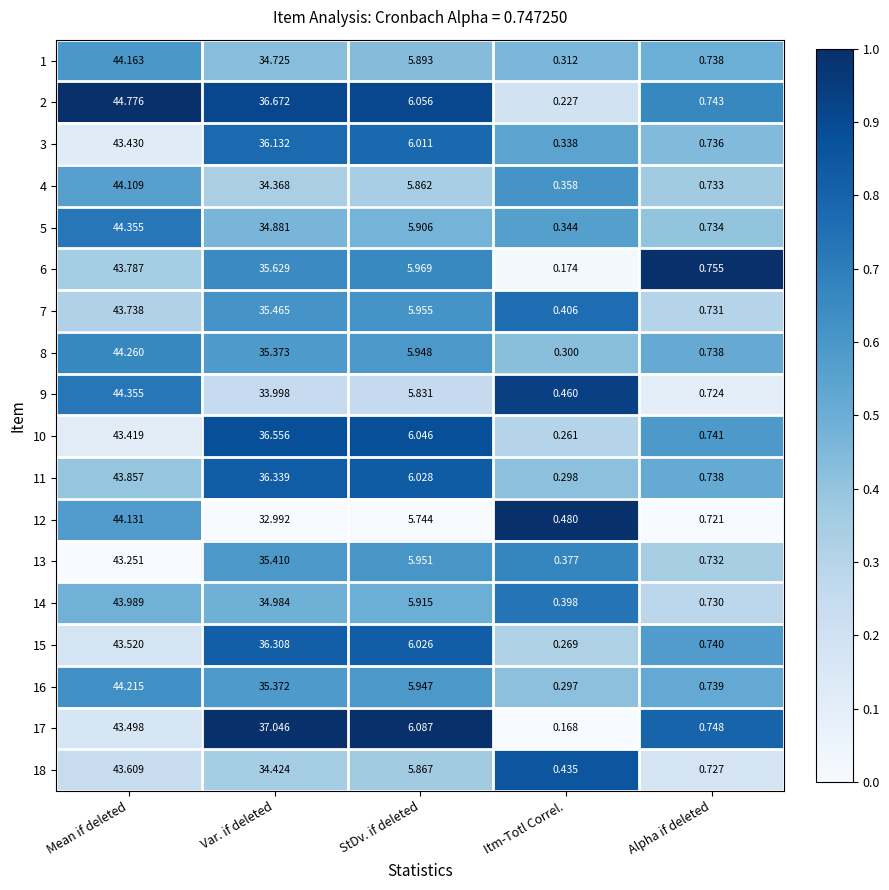

Which series has the largest range (max minus min)?

2